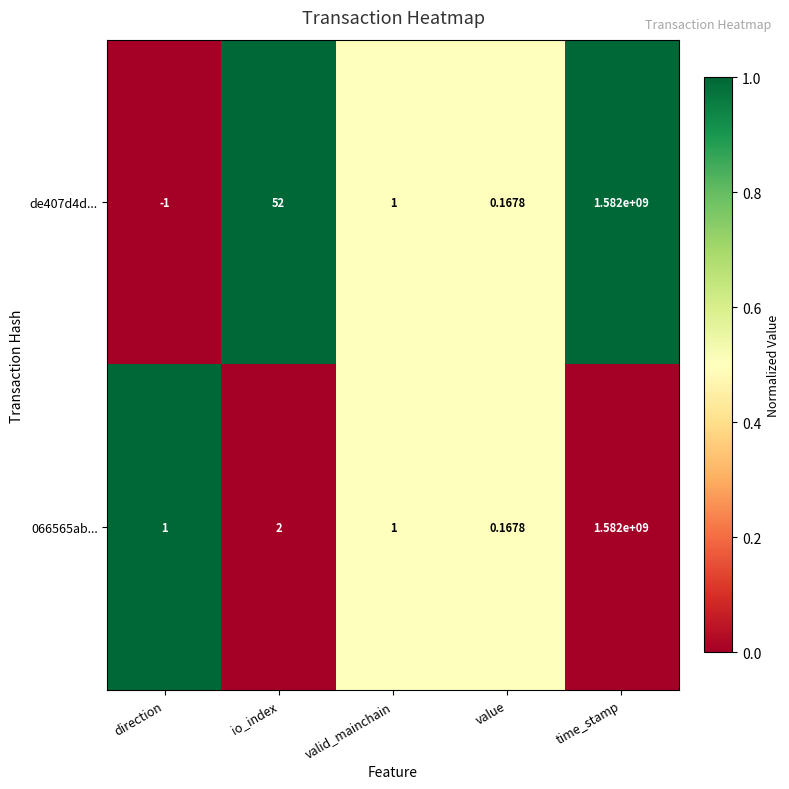

At which label does de407d4d... first exceed 1?

io_index